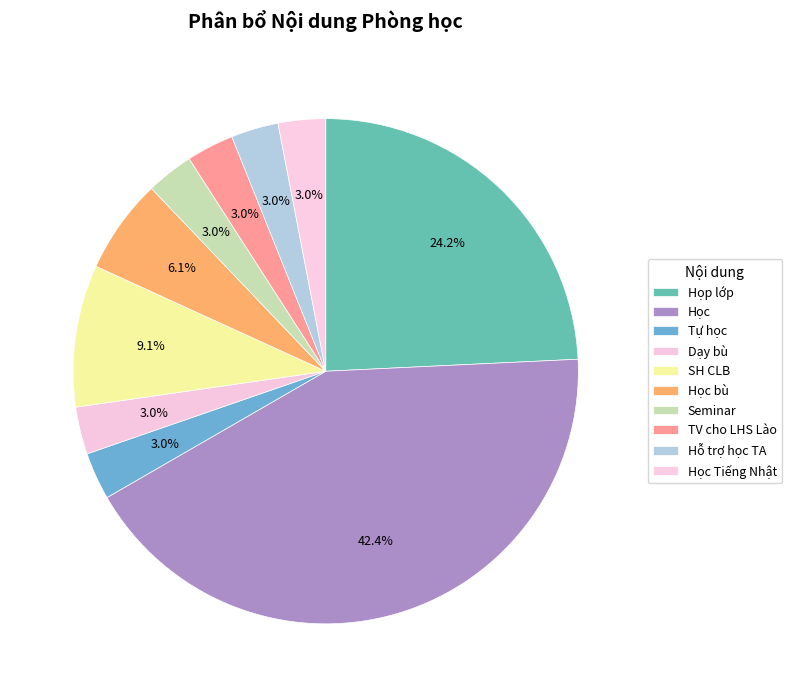

Is there a majority slice in this chart?

No